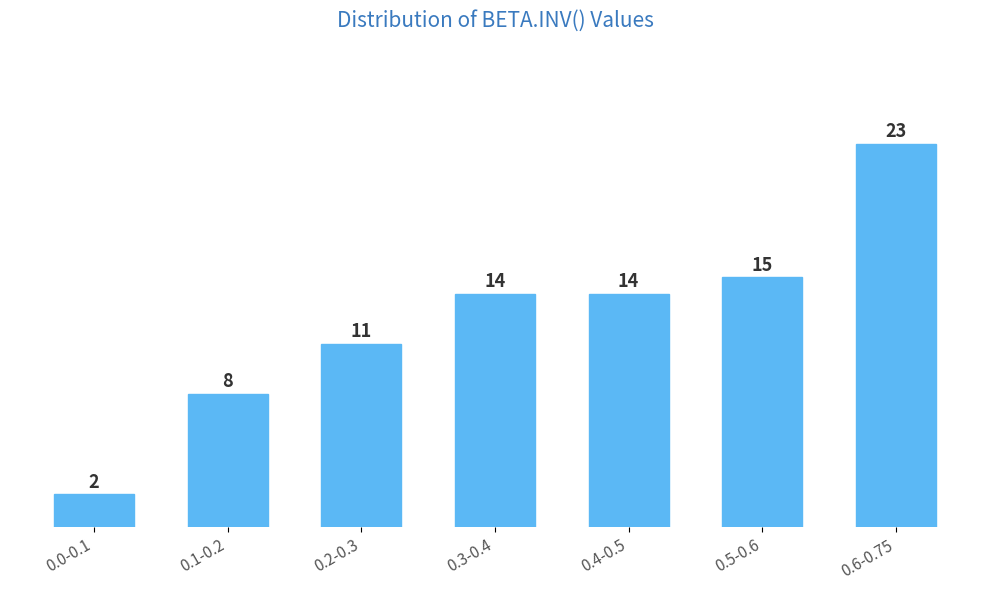

Reading left to right, list all the values displayed in this chart.

2	8	11	14	14	15	23